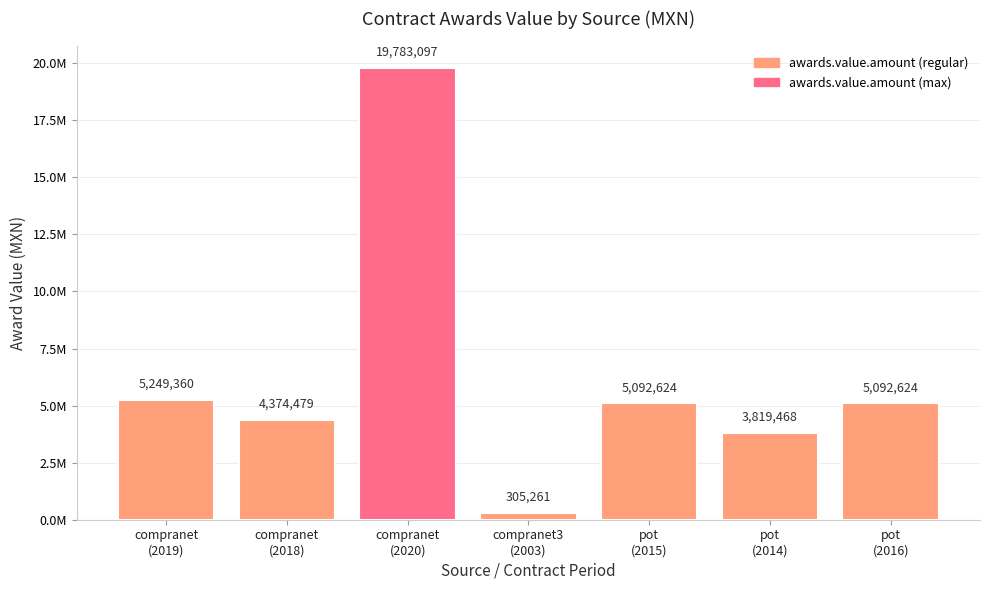

Between compranet
(2020) and pot
(2014), which is larger?

compranet
(2020)